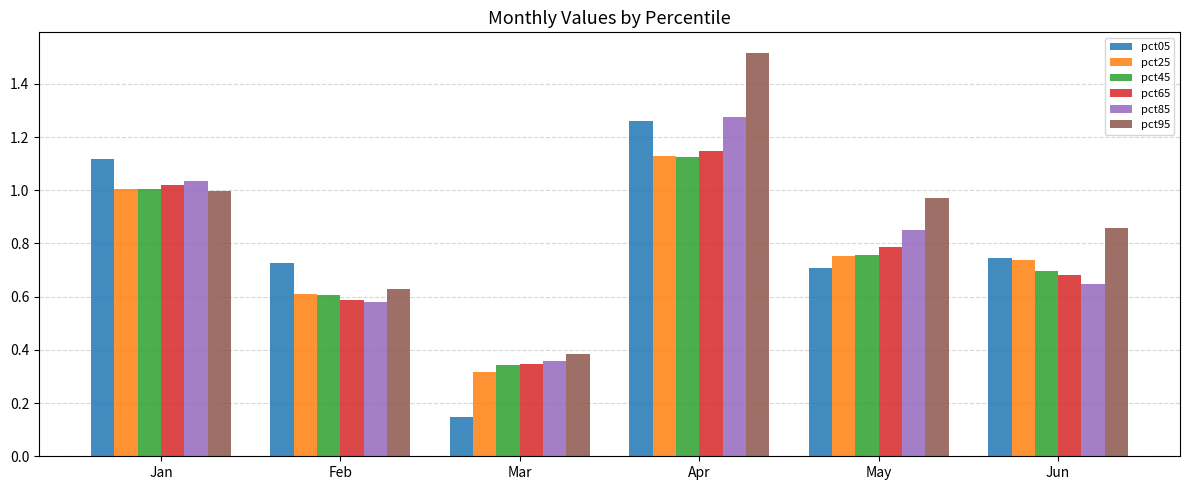

List the labels in order of pct45 value, largest first.

Apr, Jan, May, Jun, Feb, Mar